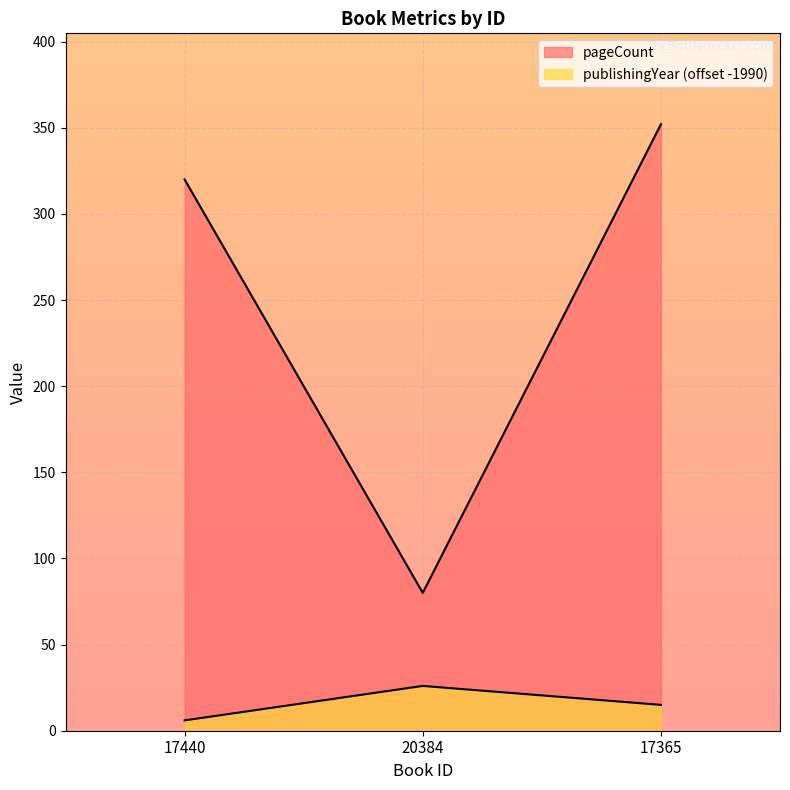

What is the difference between the publishingYear values at 17365 and 20384?

11